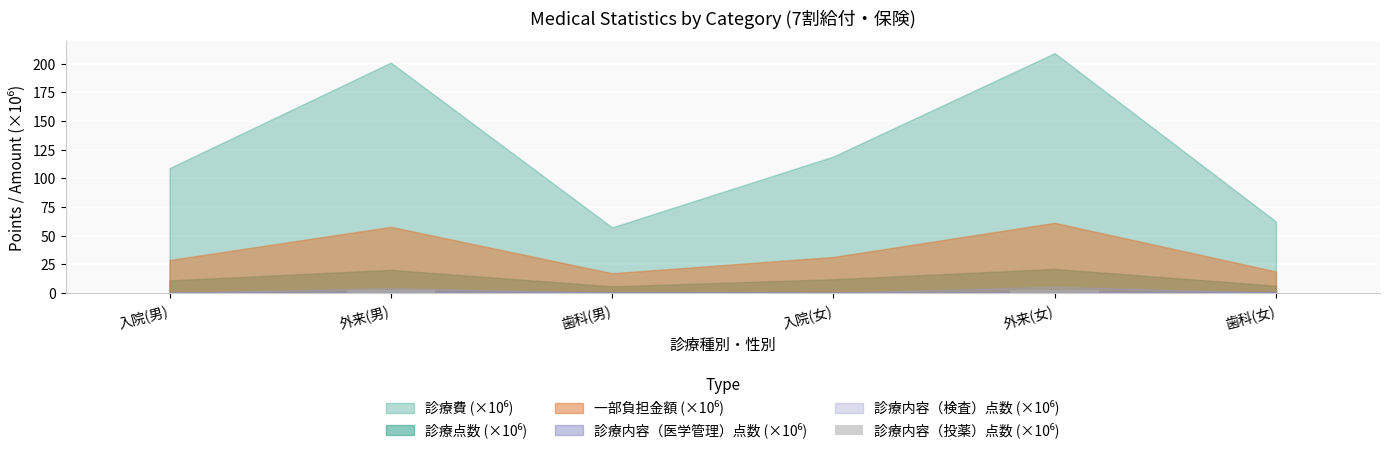

What is the sum of all values?

5.8